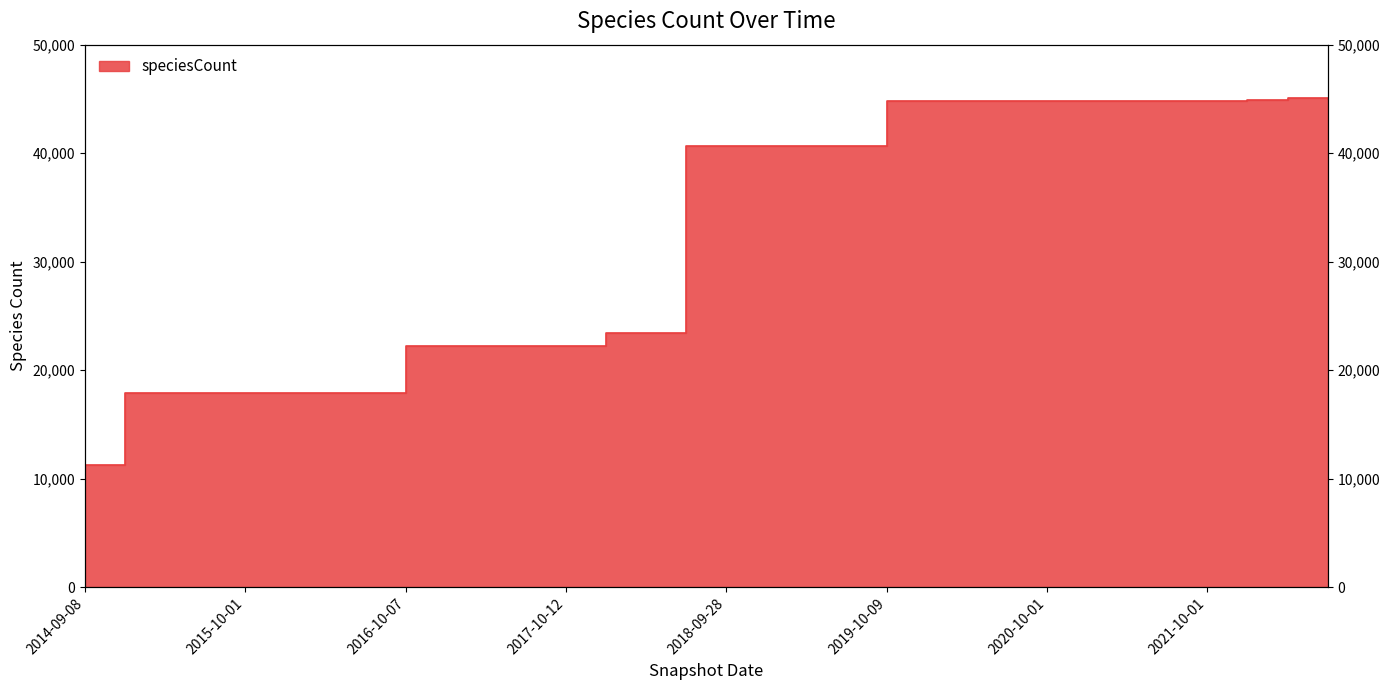

Rank the categories by value from lowest to highest.

2014-09-08, 2015-01-19, 2015-04-09, 2015-07-03, 2015-10-01, 2016-01-04, 2016-04-05, 2016-07-04, 2016-10-07, 2016-12-27, 2017-04-12, 2017-07-24, 2017-10-12, 2017-12-22, 2018-04-09, 2018-07-11, 2018-09-28, 2019-01-01, 2019-04-06, 2019-07-01, 2019-10-09, 2020-01-01, 2020-04-01, 2020-07-01, 2020-10-01, 2021-01-01, 2021-04-01, 2021-07-01, 2021-10-01, 2022-01-01, 2022-07-01, 2022-04-01